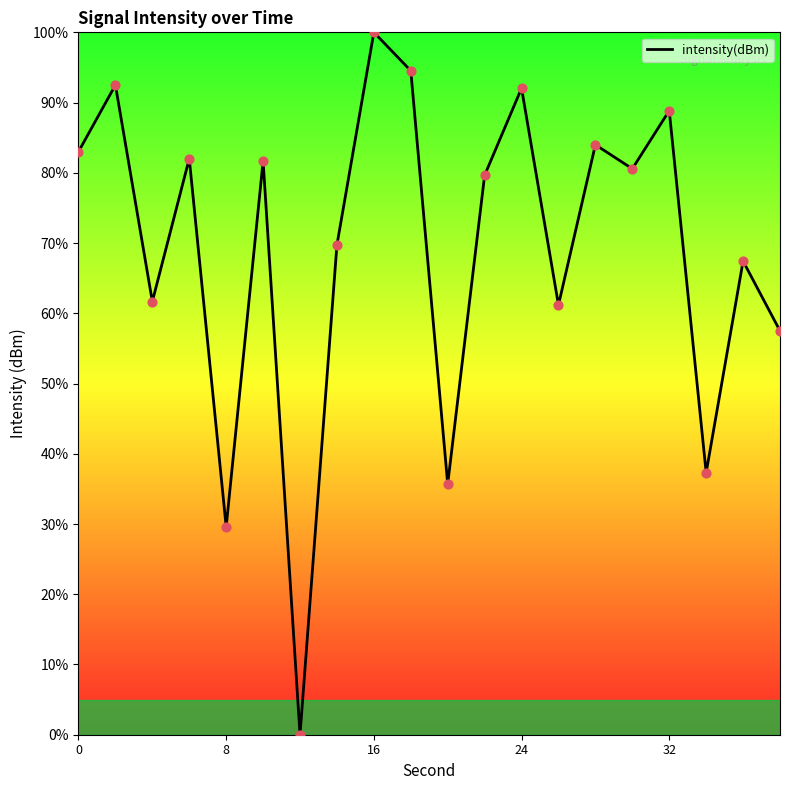

What is the greatest value displayed?

100.0